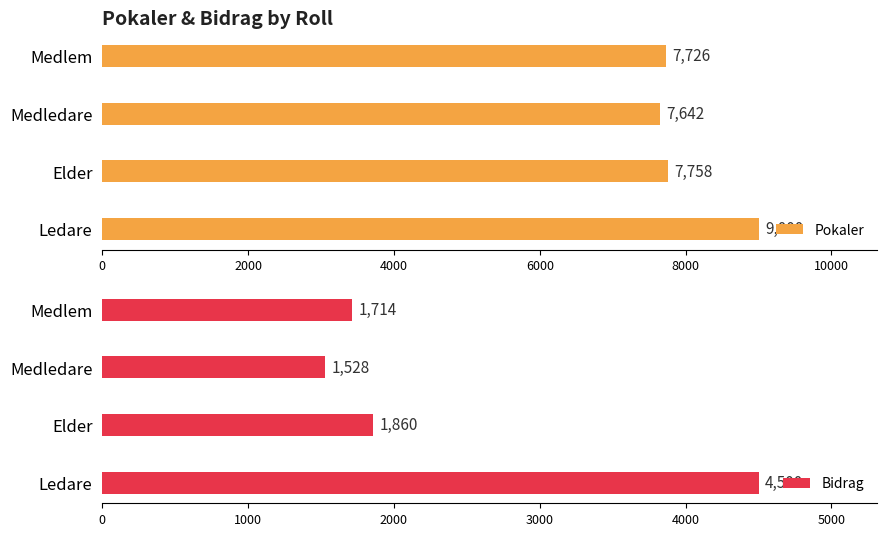

What value does the Pokaler series have at Medlem?

7726